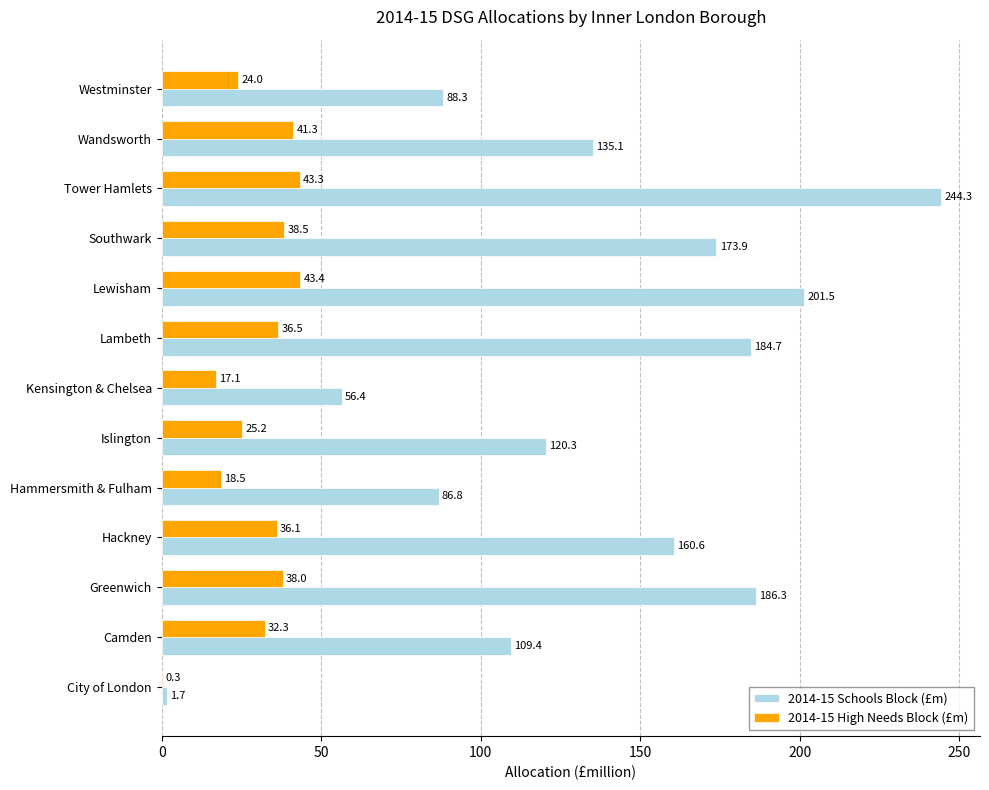

At which label does 2014-15 Schools Block (£m) reach its peak?

Tower Hamlets